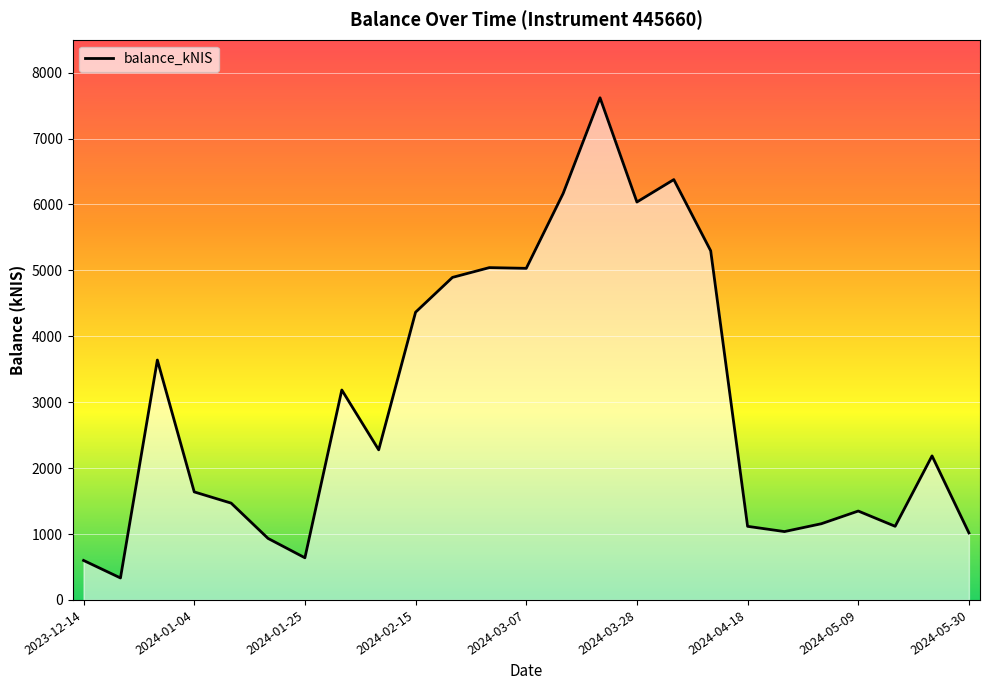

What is the maximum value shown in the chart?

7619.2